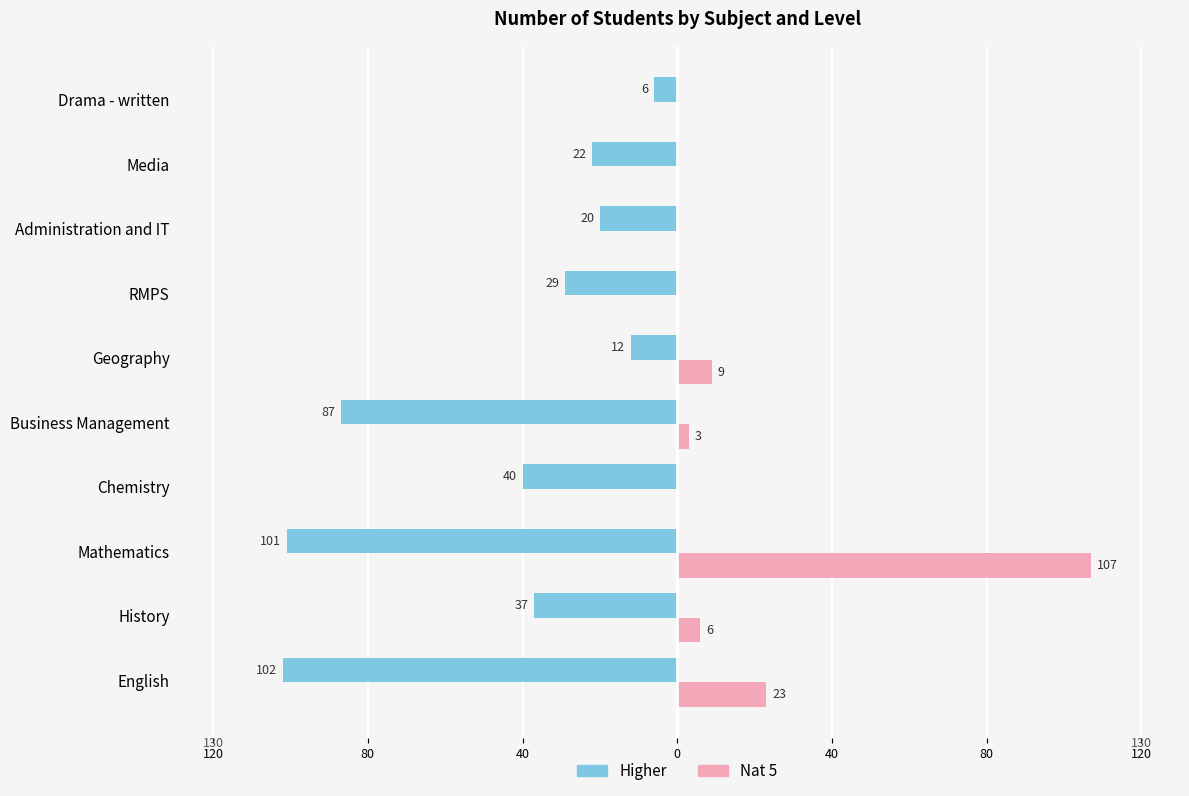

What are all the series names shown in the legend?

Higher, Nat 5